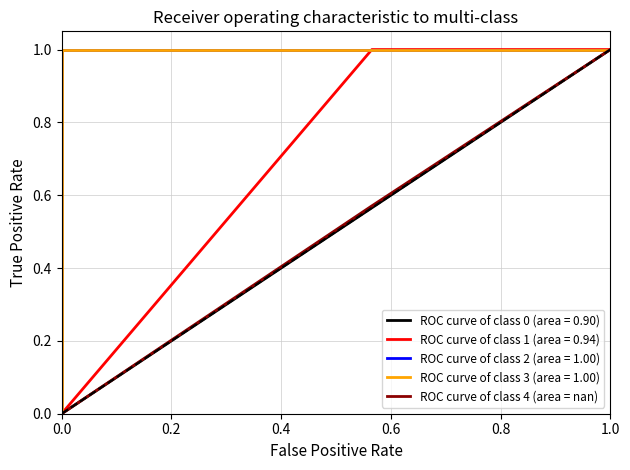

What is the maximum value shown in the chart?

1.0